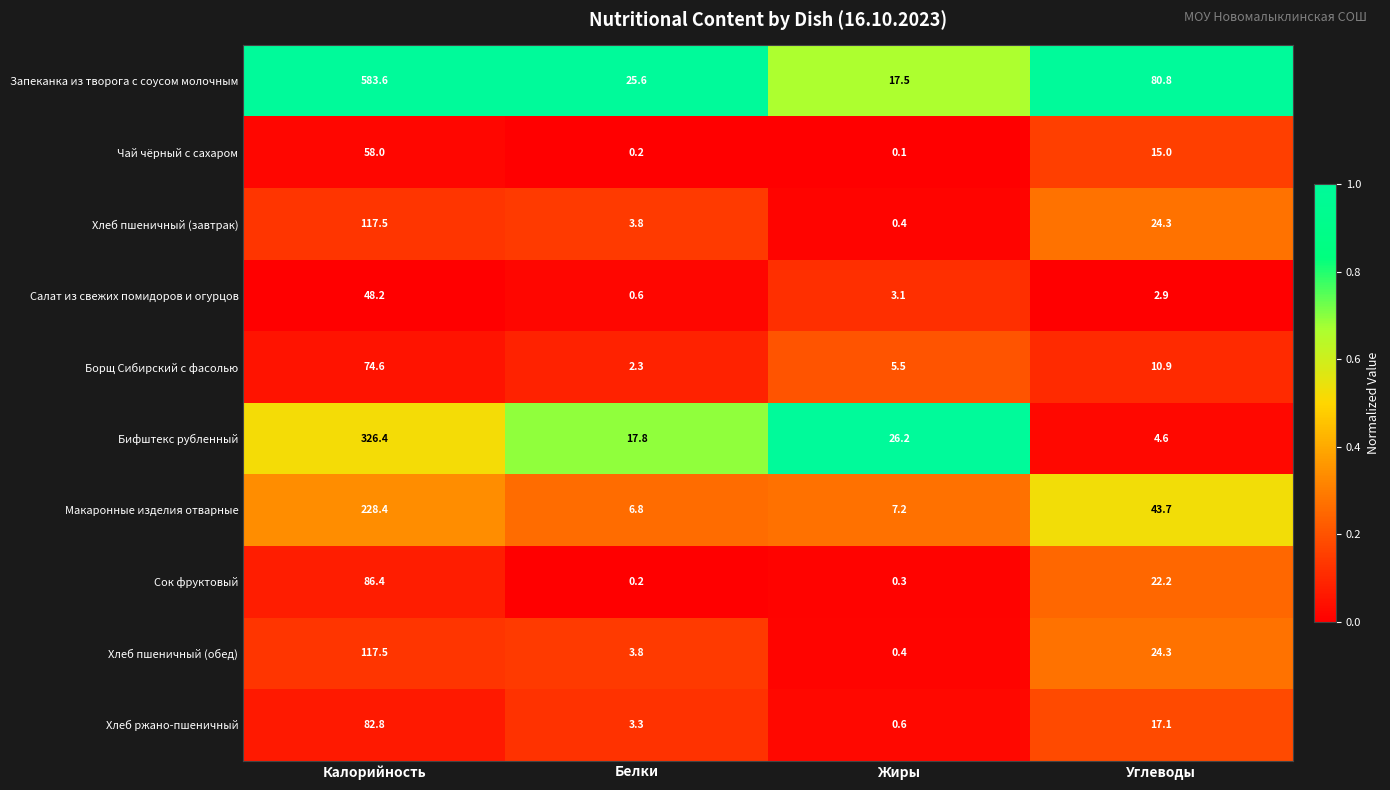

Which series has the largest total across all categories?

Запеканка из творога с соусом молочным